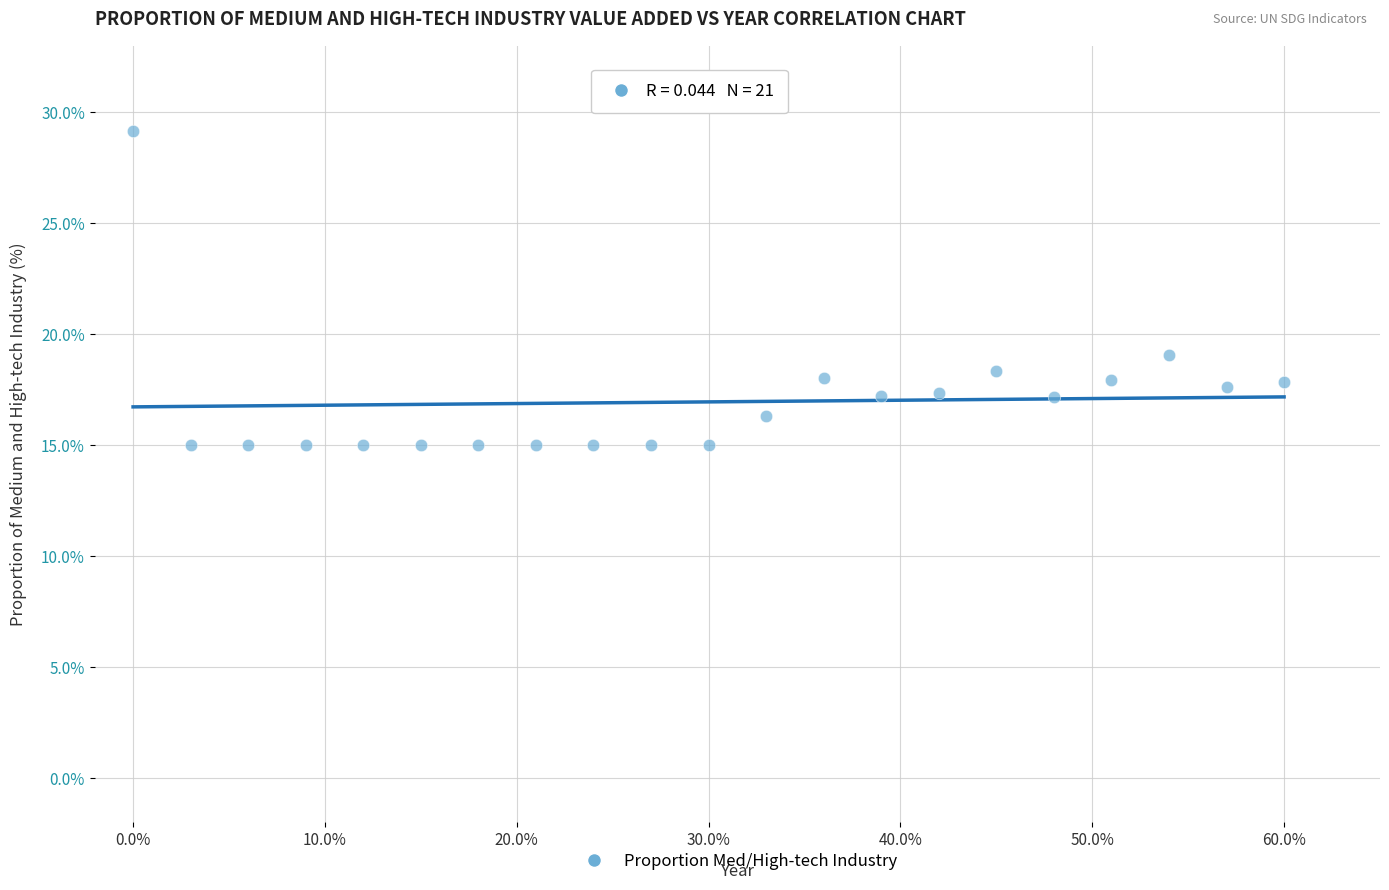

What Y value in the scatter plot is closest to 22?

19.1